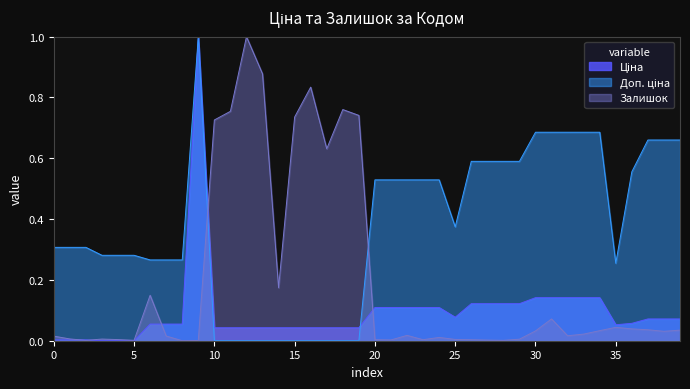

What is the greatest value displayed?

1.0